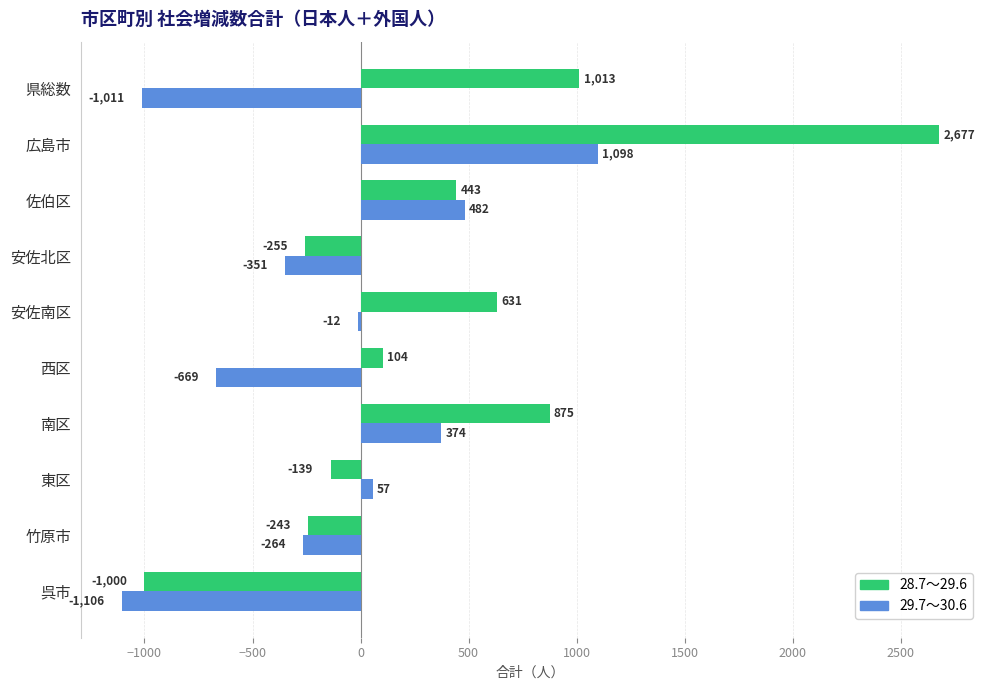

Between 東区 and 佐伯区, which series saw the biggest shift?

28.7～29.6